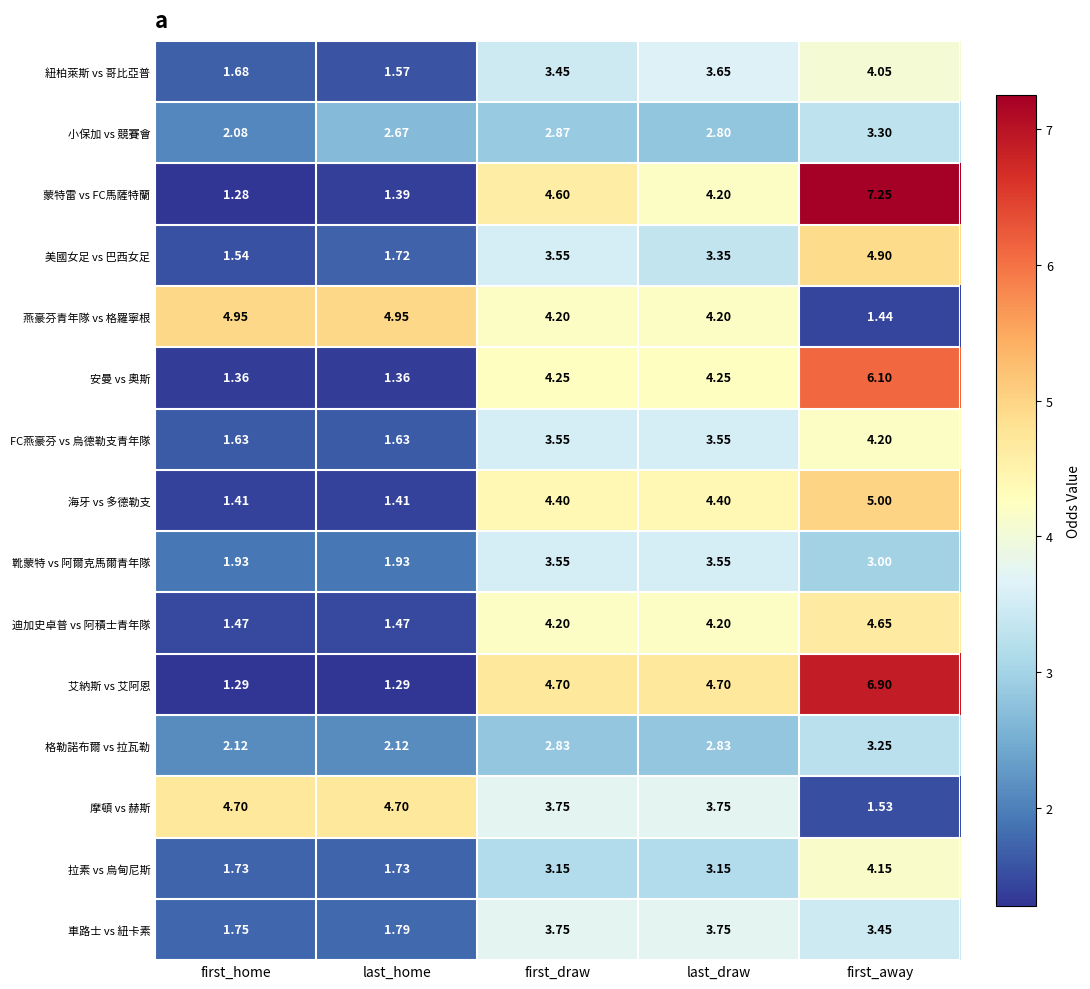

Rank the series at first_away from lowest to highest value.

燕豪芬青年隊 vs 格羅寧根, 摩頓 vs 赫斯, 靴蒙特 vs 阿爾克馬爾青年隊, 格勒諾布爾 vs 拉瓦勒, 小保加 vs 競賽會, 車路士 vs 紐卡素, 紐柏萊斯 vs 哥比亞普, 拉素 vs 烏甸尼斯, FC燕豪芬 vs 烏德勒支青年隊, 迪加史卓普 vs 阿積士青年隊, 美國女足 vs 巴西女足, 海牙 vs 多德勒支, 安曼 vs 奧斯, 艾納斯 vs 艾阿恩, 蒙特雷 vs FC馬薩特蘭